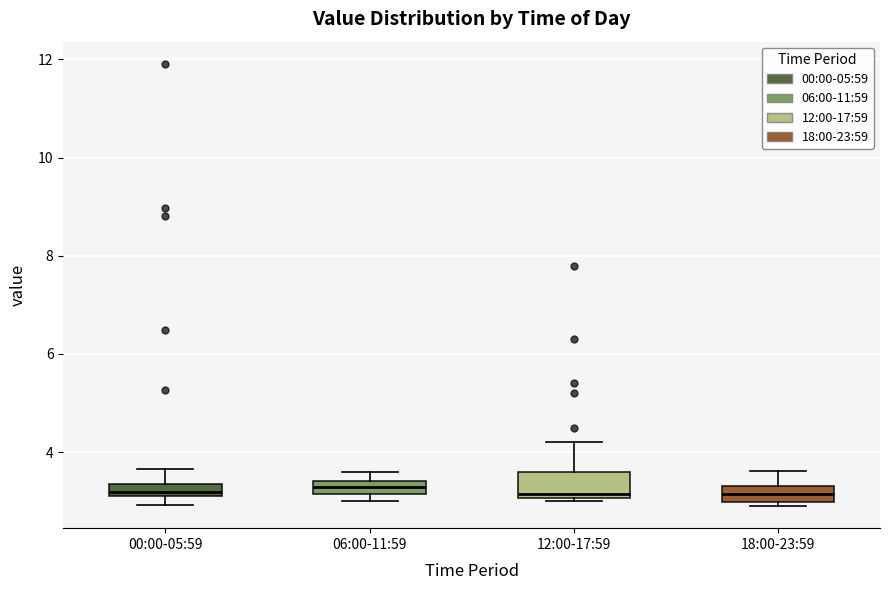

Where is the upper edge of the box for 00:00-05:59 on the y-axis? The values are not printed on the chart, so give them approximately, as read against the axis.

3.4